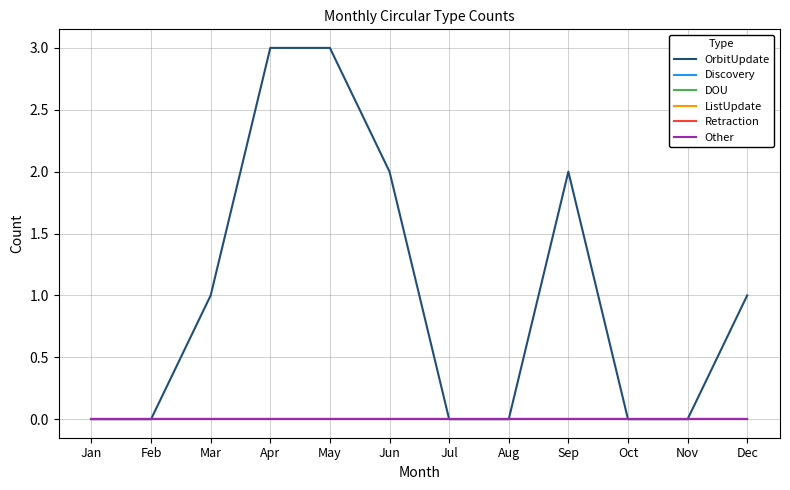

Which series changed the most between Mar and Jul?

OrbitUpdate